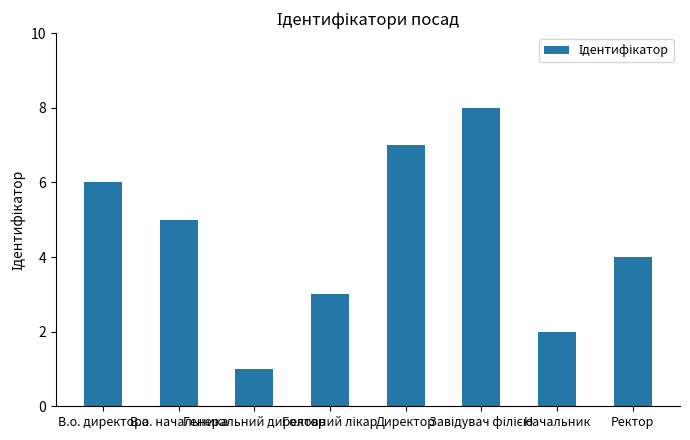

What is the maximum value shown in the chart?

8